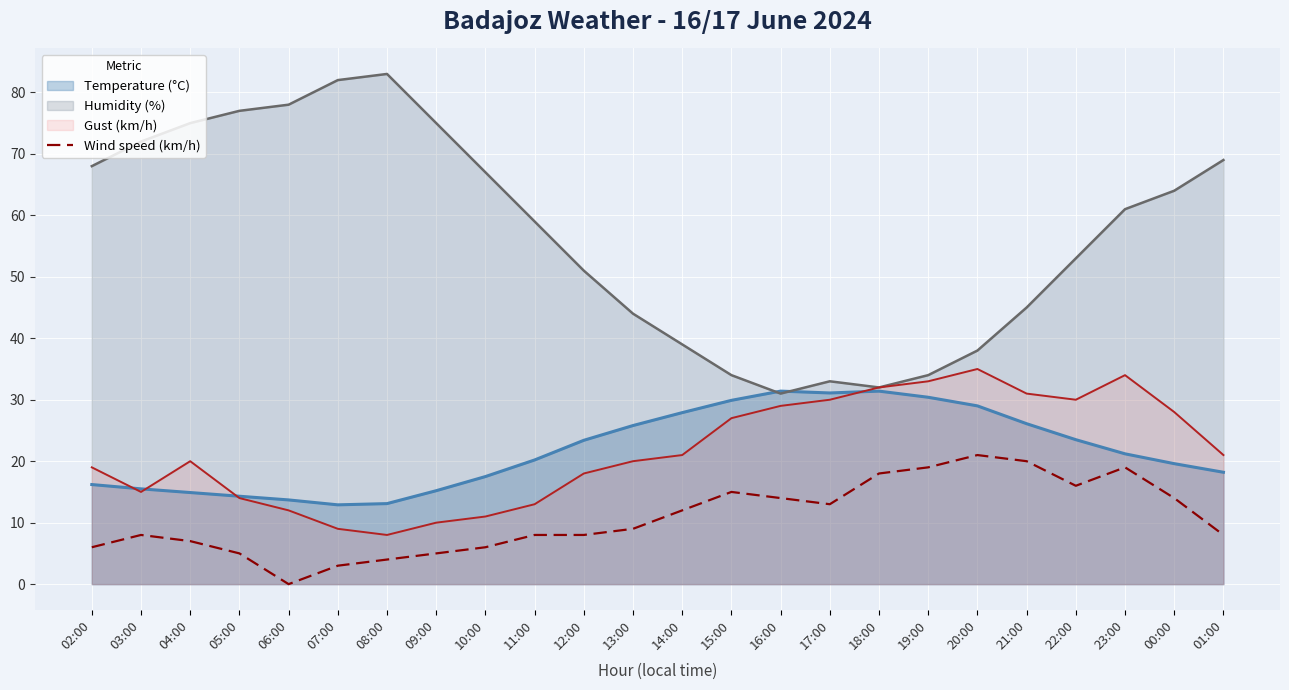

What is the highest value of the Wind speed (km/h) series?

21.0